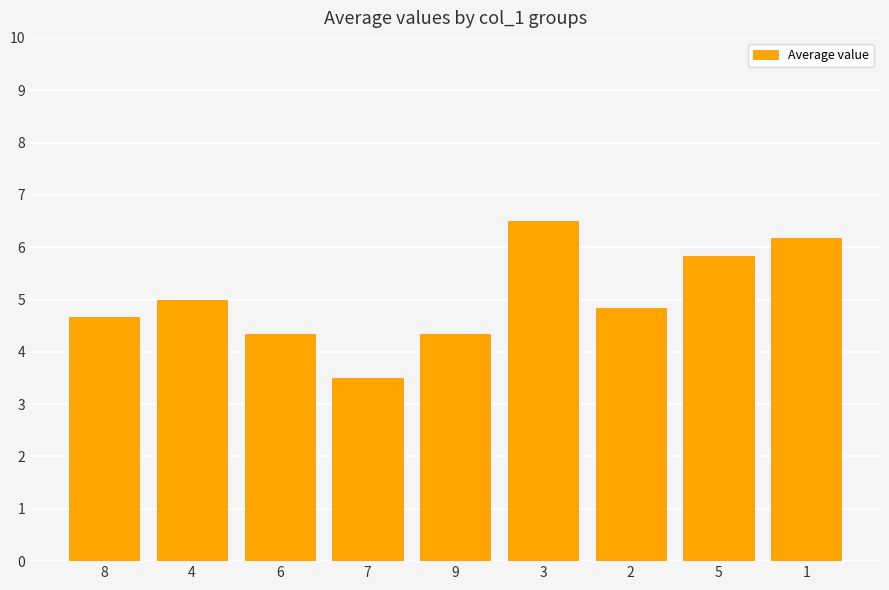

The chart shows a value of 4.7 at 8. True or false?

True